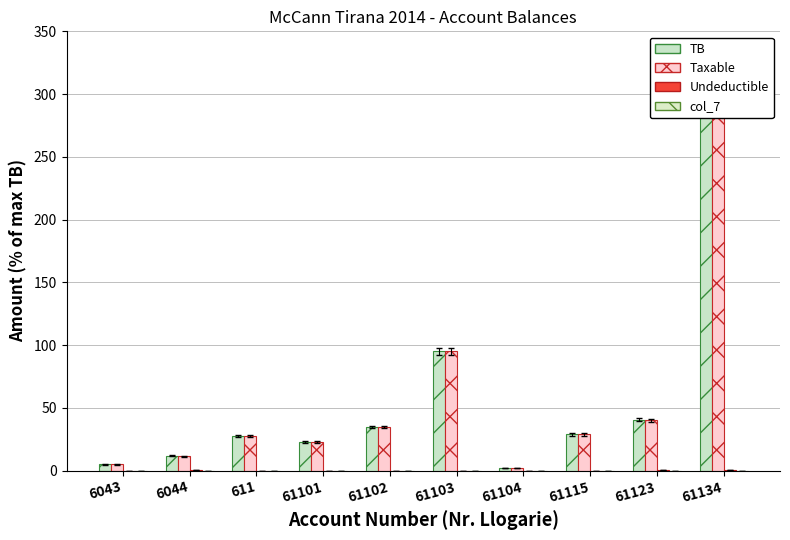

What is the spread (max minus min) of values at 611?

27.4